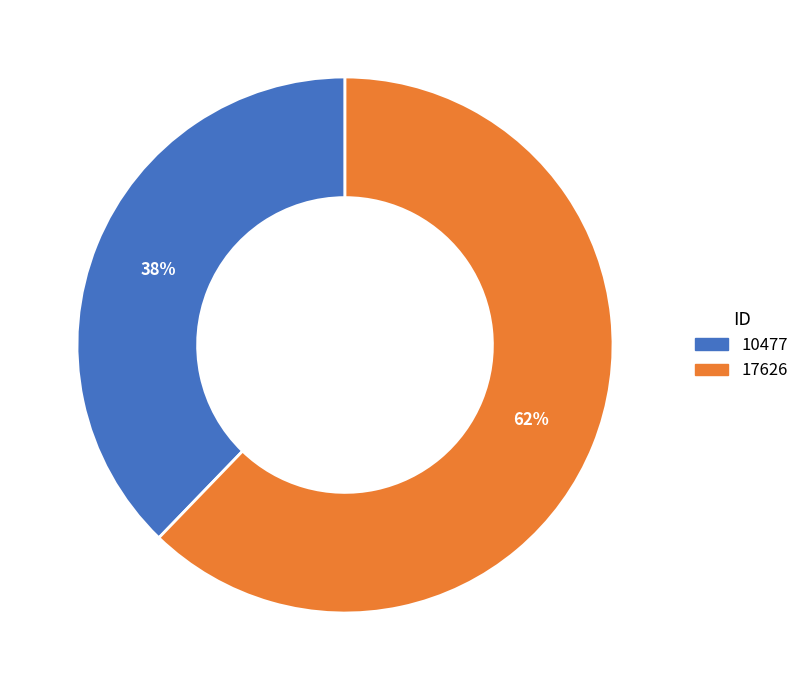

How many slices are in this pie chart?

2